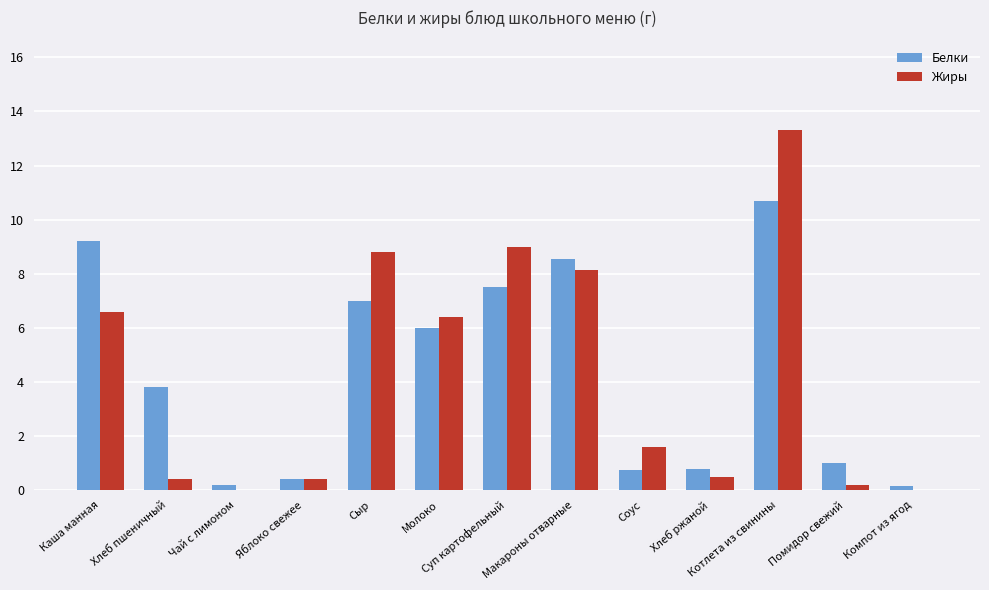

At which category is the sum across all series the highest?

Котлета из свинины